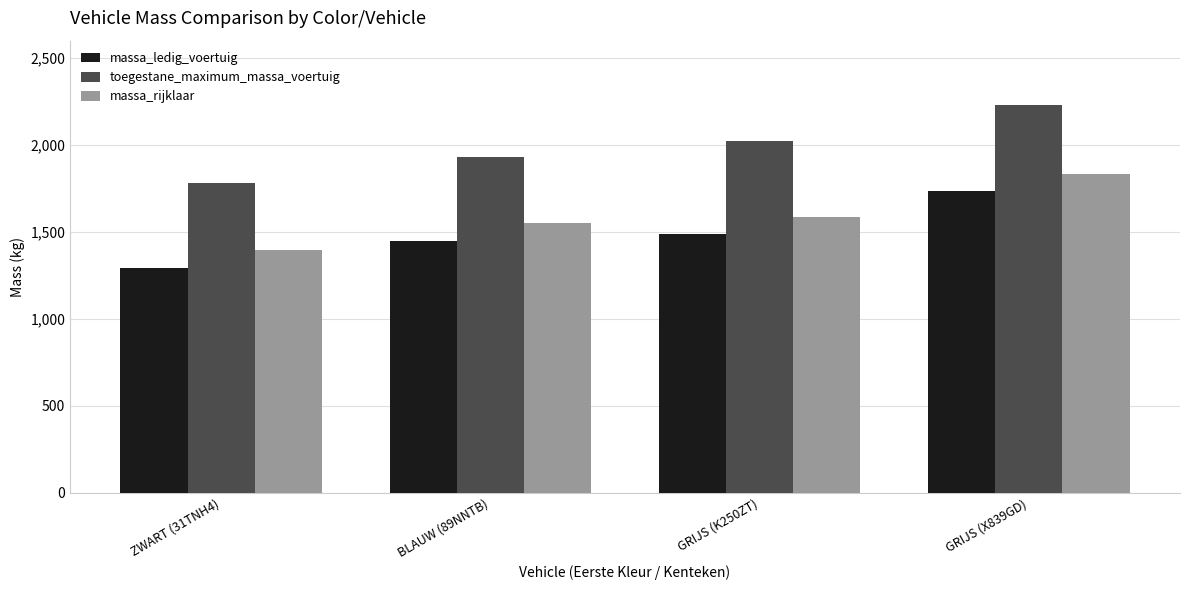

Reading left to right, what are all the values shown in this chart?

massa_ledig_voertuig: ZWART (31TNH4)=1295	BLAUW (89NNTB)=1450	GRIJS (K250ZT)=1488	GRIJS (X839GD)=1736
toegestane_maximum_massa_voertuig: ZWART (31TNH4)=1780	BLAUW (89NNTB)=1930	GRIJS (K250ZT)=2025	GRIJS (X839GD)=2229
massa_rijklaar: ZWART (31TNH4)=1395	BLAUW (89NNTB)=1550	GRIJS (K250ZT)=1588	GRIJS (X839GD)=1836